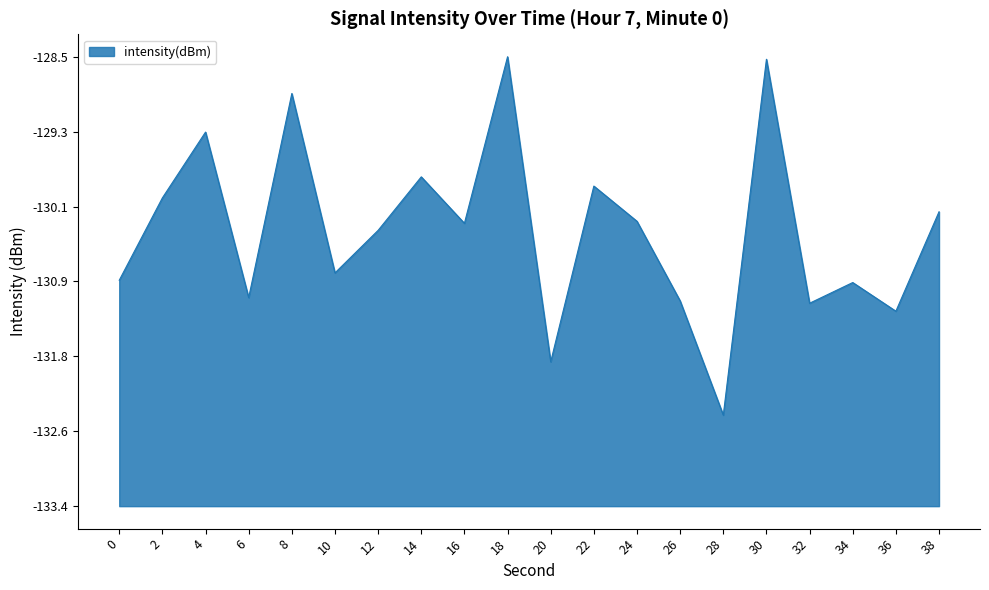

Where does the data first go above 3?

2